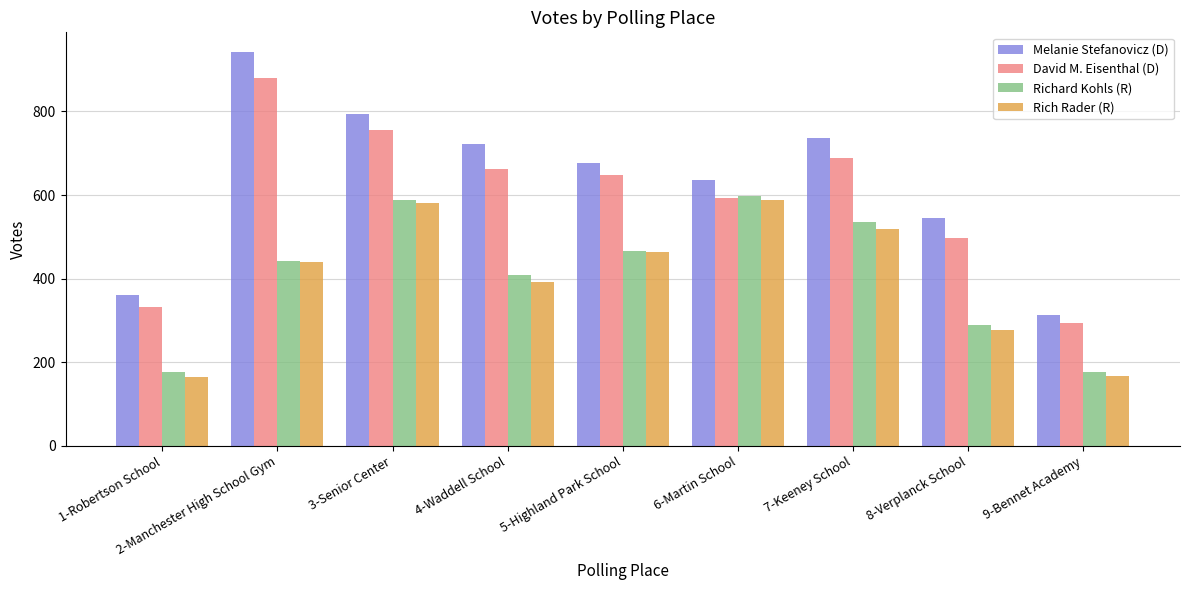

What is the label of the 9th bar from the right?

1-Robertson School